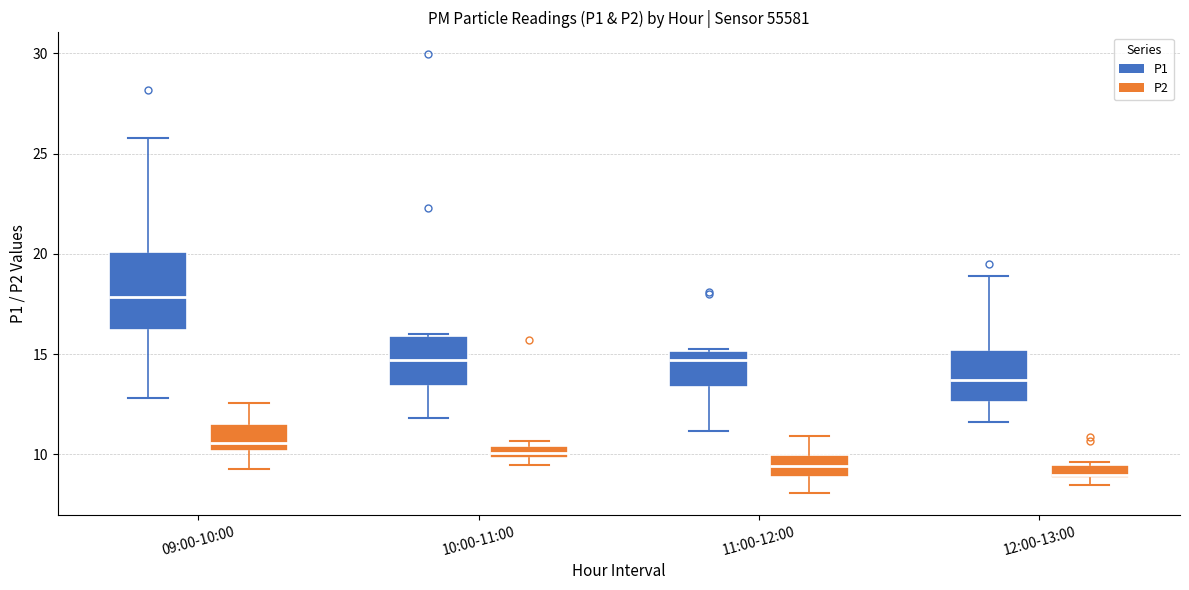

Comparing the boxes themselves (not the whiskers), which one is the tallest?

09:00-10:00 (P1)